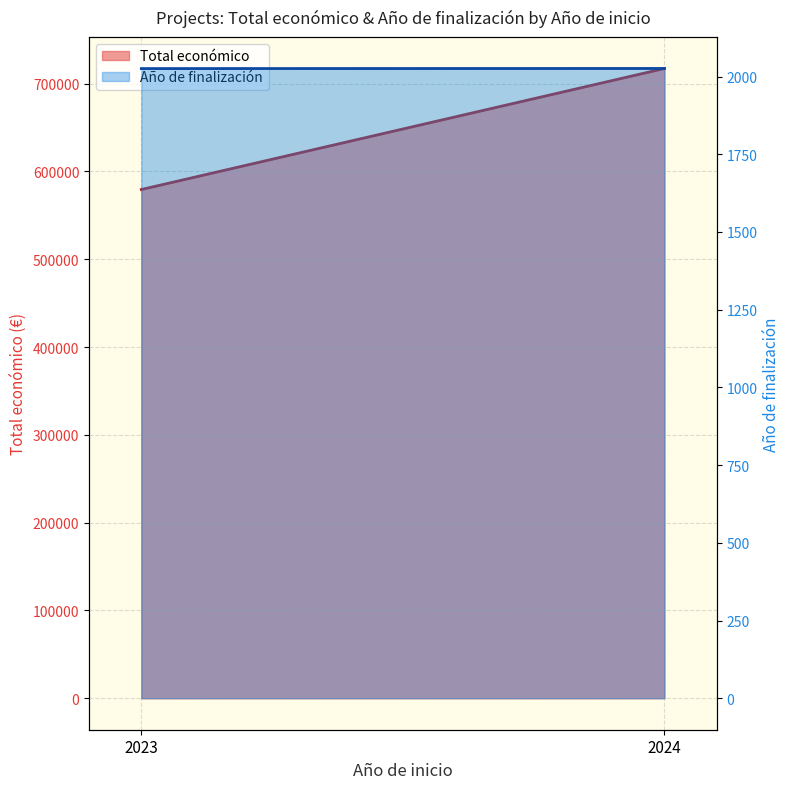

What is the total value across all series at 2024?

719241.0